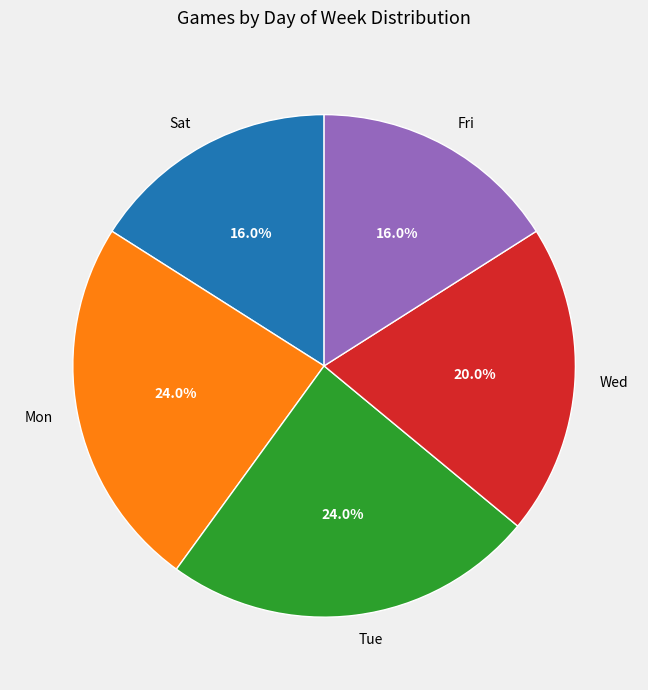

Is it true that Sat is 16% of the pie?

True